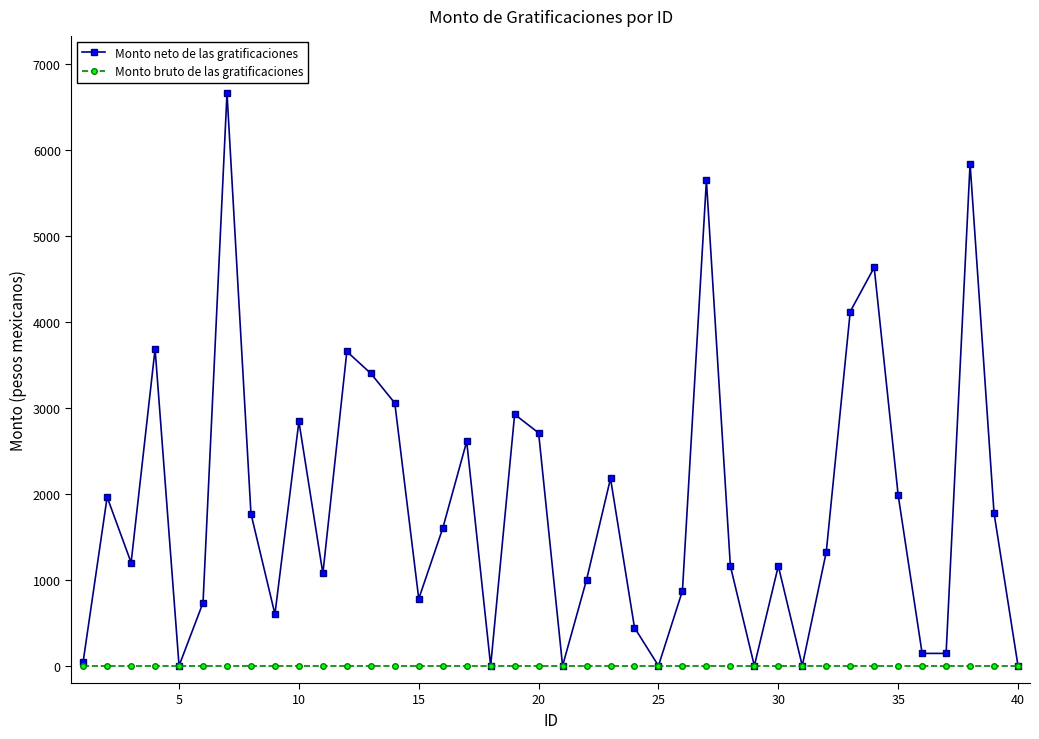

What is the value of the Monto neto de las gratificaciones point at the 34th from the left?

4632.4